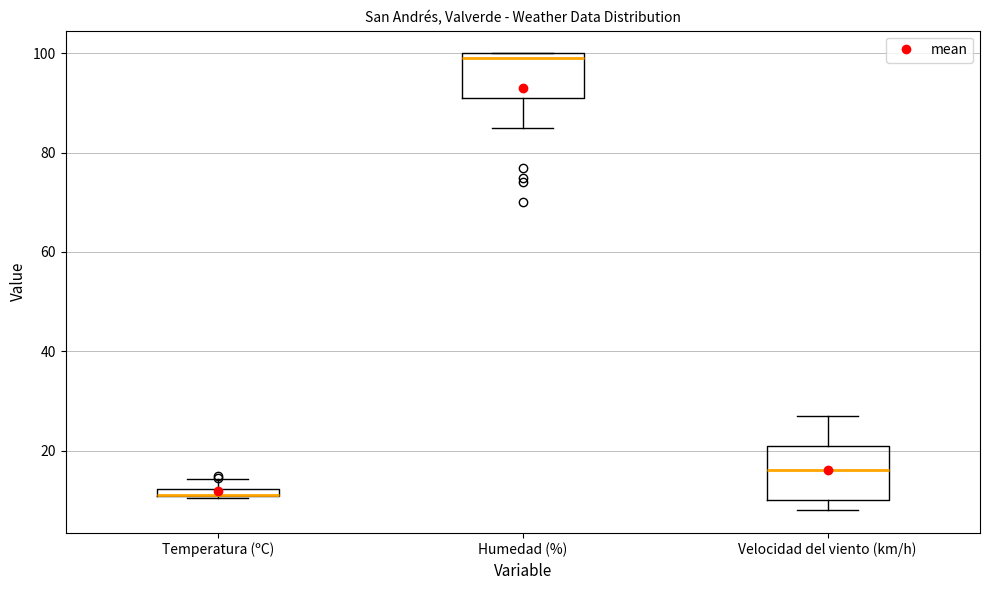

Comparing the boxes themselves (not the whiskers), which one is the tallest?

Velocidad del viento (km/h)